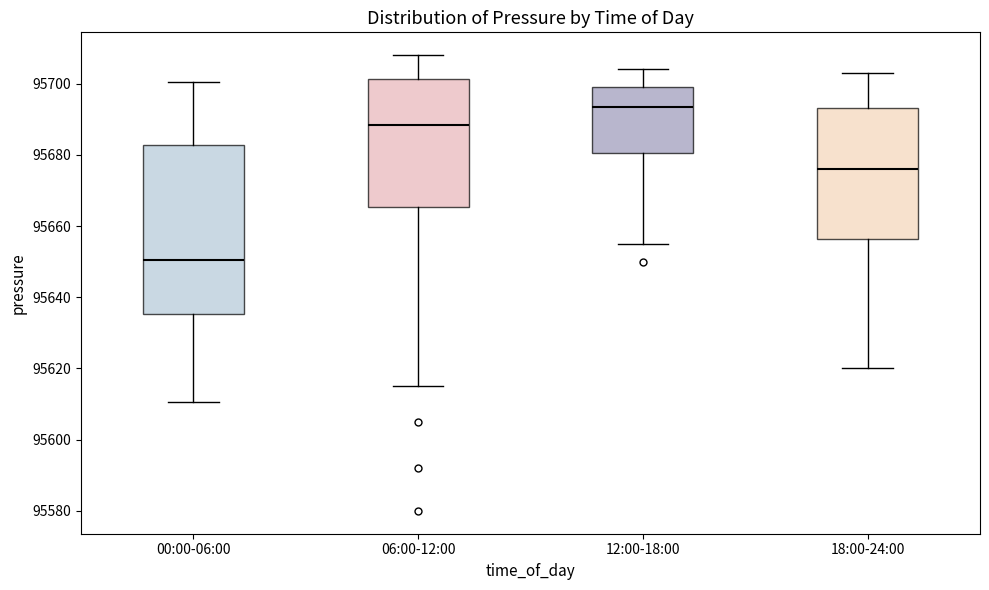

Where is the upper edge of the box for 06:00-12:00 on the y-axis? The values are not printed on the chart, so give them approximately, as read against the axis.

95702